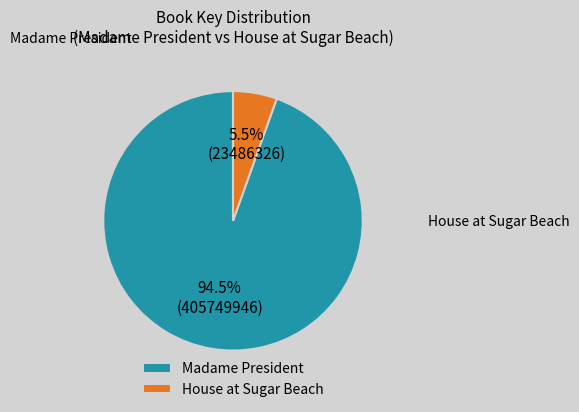

Is there any slice that represents more than half of the pie?

Yes